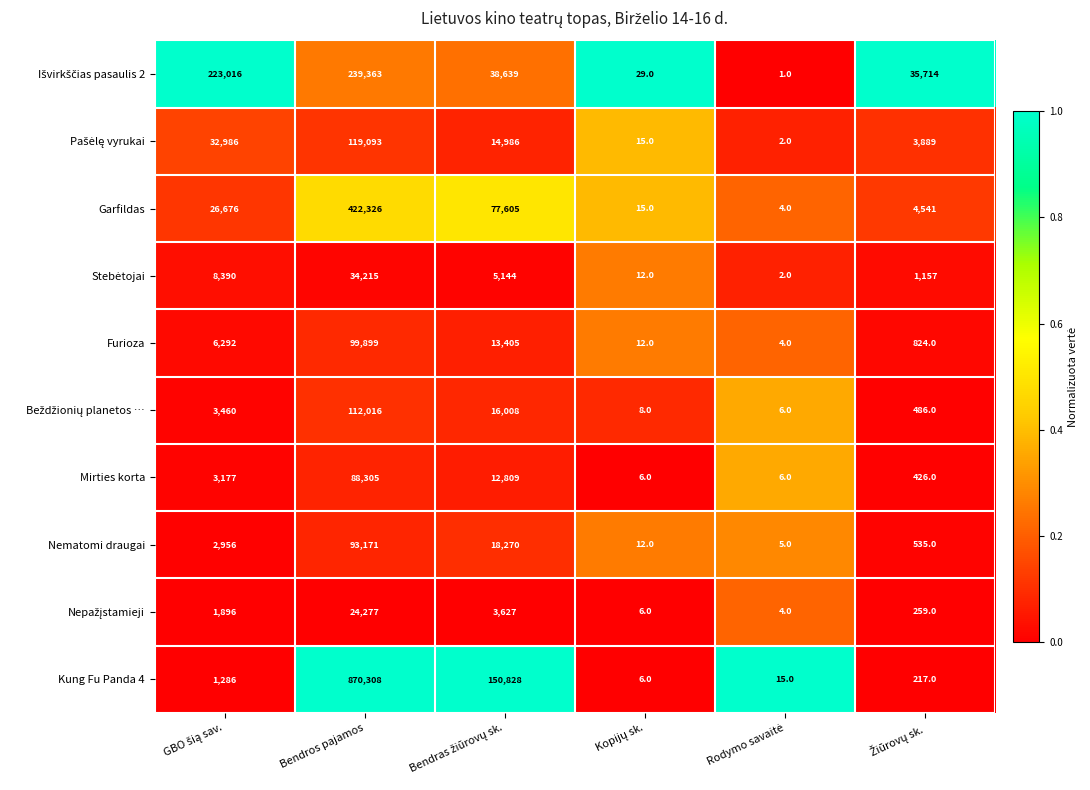

The Furioza series shows 99899 at Bendros pajamos. True or false?

True